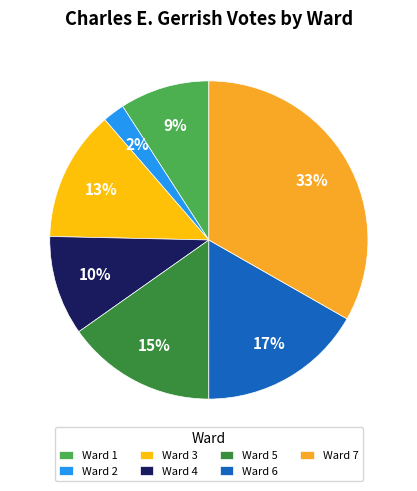

Count the number of slices in the pie.

7